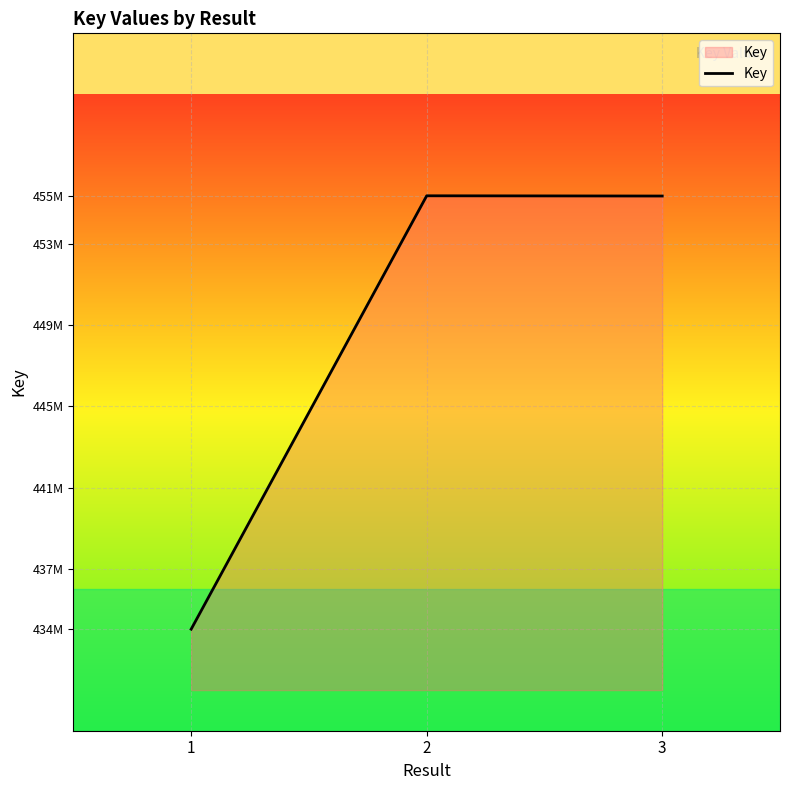

Reading left to right, extract all data points from this chart.

434024262	455365102	455353655